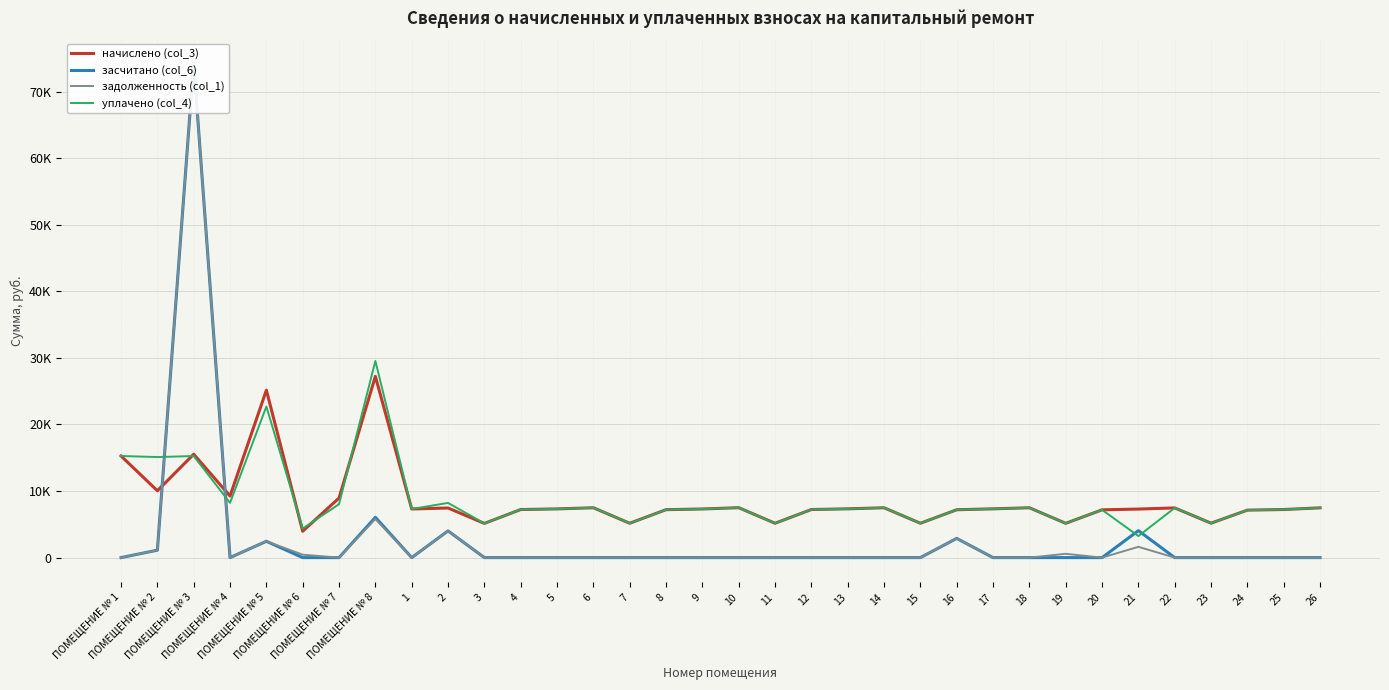

In уплачено (col_4), how many points are lower than both neighbors (excluding endpoints)?

11